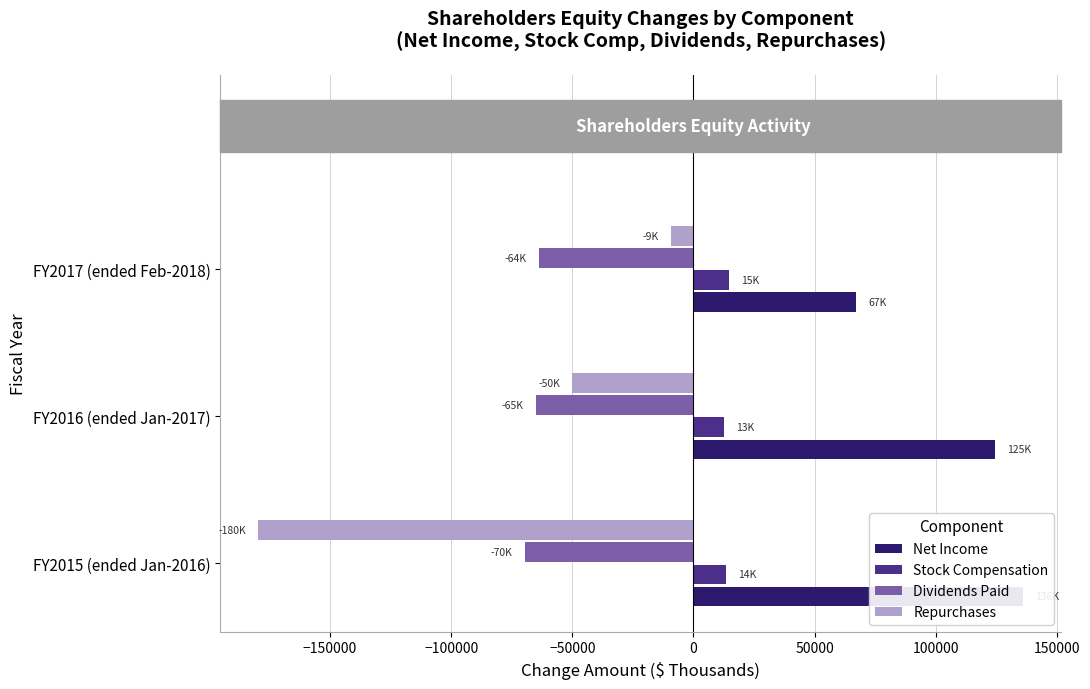

What is the maximum value for Repurchases?

-9375